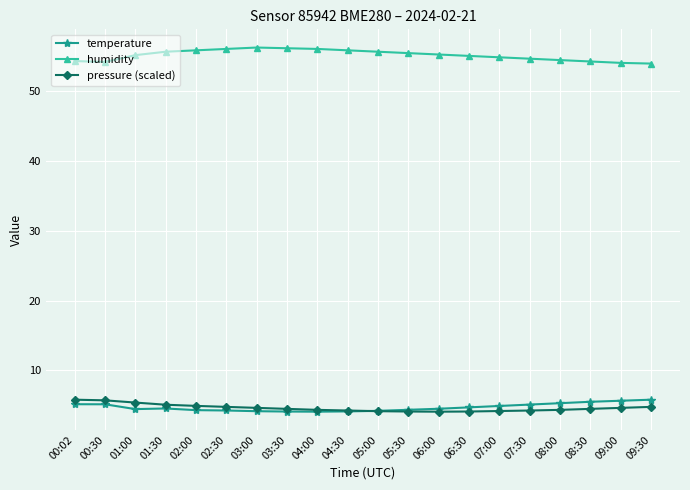

What is the maximum value for pressure (scaled)?

5.8